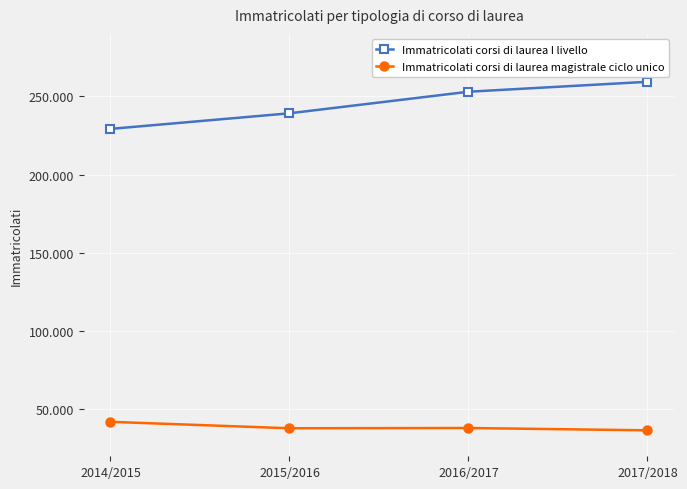

What are all the series names shown in the legend?

Immatricolati corsi di laurea I livello, Immatricolati corsi di laurea magistrale ciclo unico